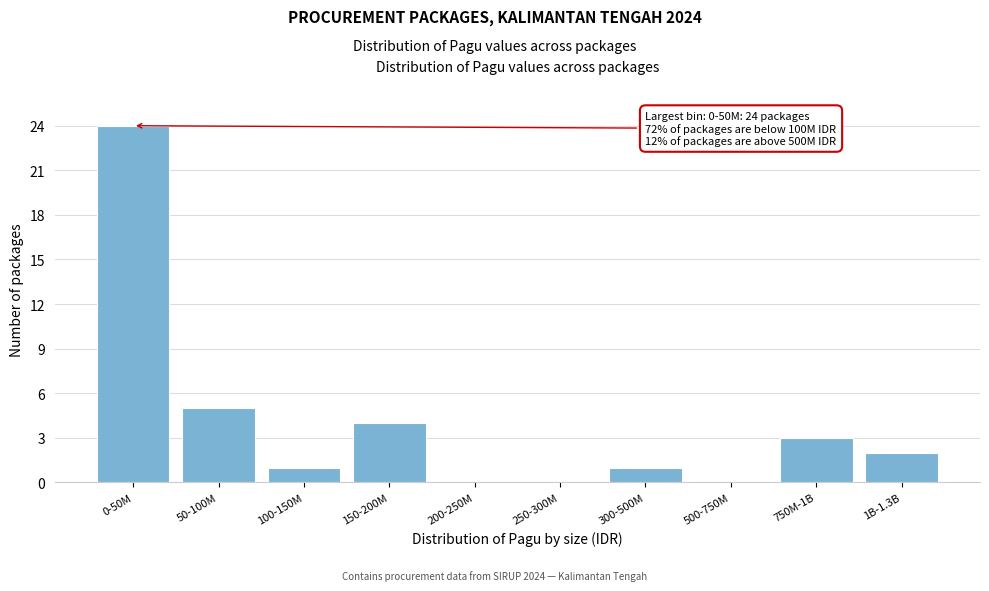

Reading left to right, what are all the values shown in this chart?

0-50M=24	50-100M=5	100-150M=1	150-200M=4	200-250M=0	250-300M=0	300-500M=1	500-750M=0	750M-1B=3	1B-1.3B=2